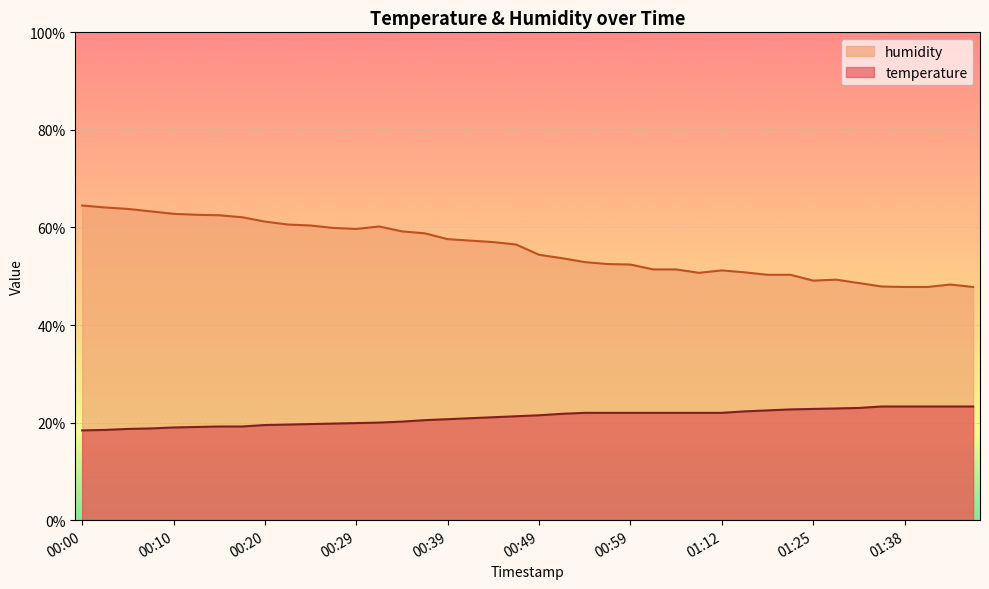

True or false: humidity and temperature cross at least once.

False